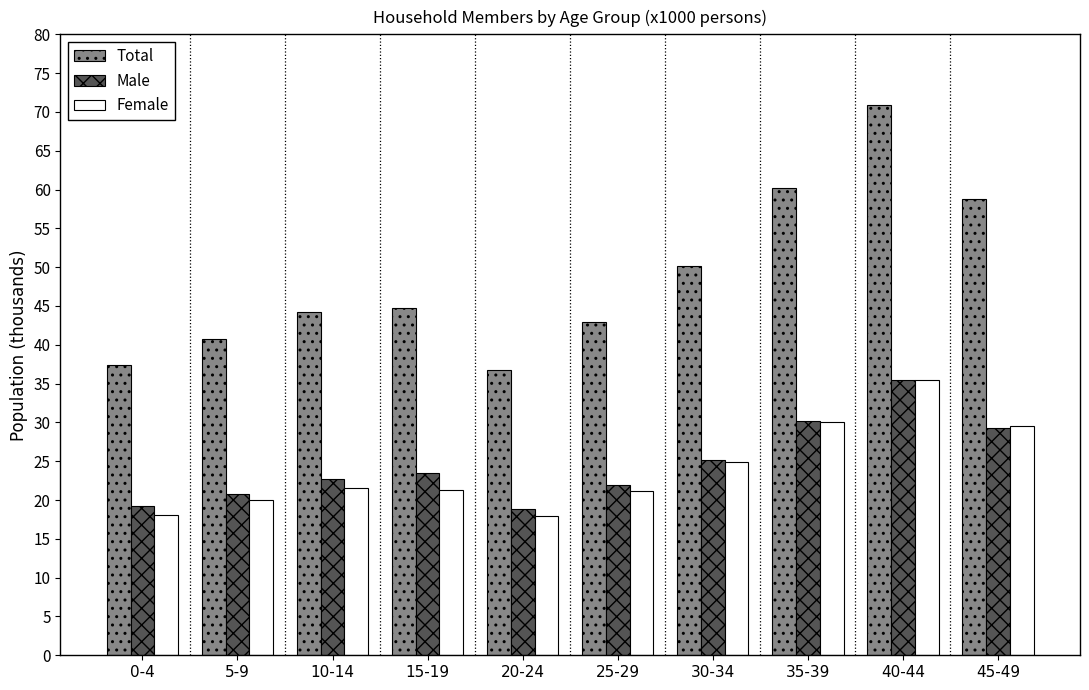

The Total series shows 60.3 at 35-39. True or false?

True